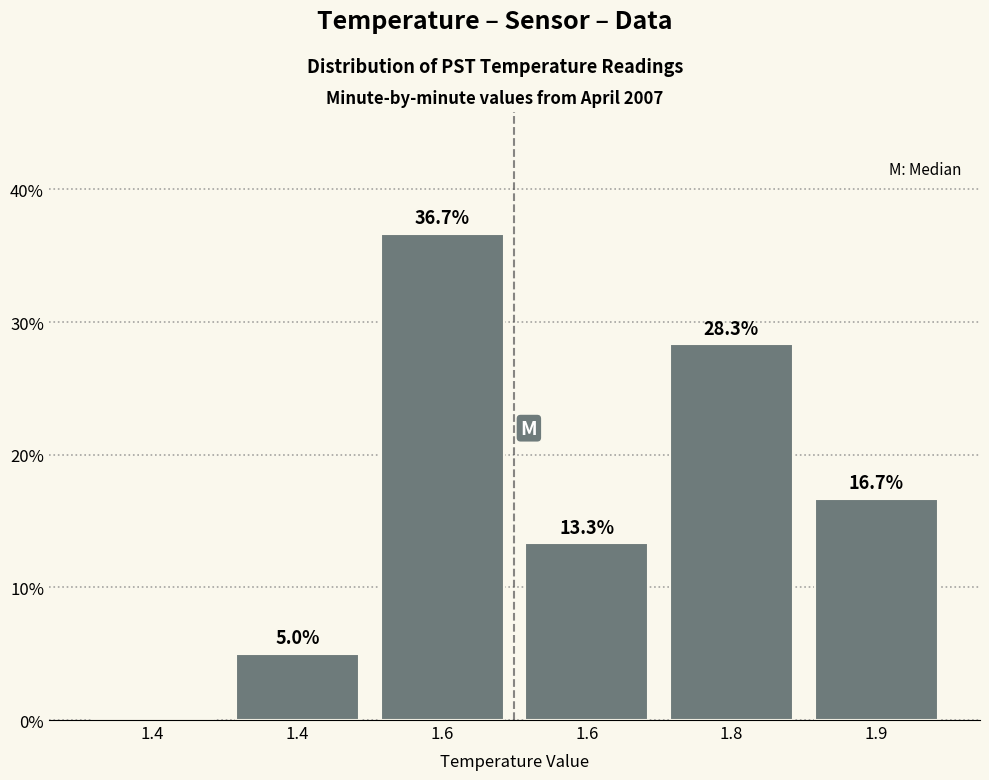

How many values exceed 16?

3